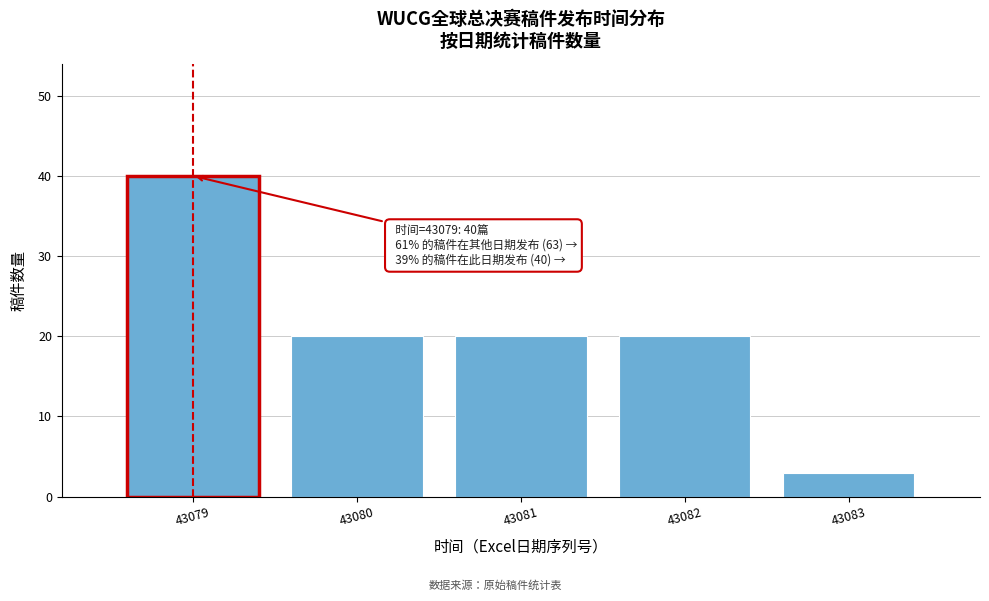

Reading right to left, transcribe all the data shown in this chart.

3	20	20	20	40